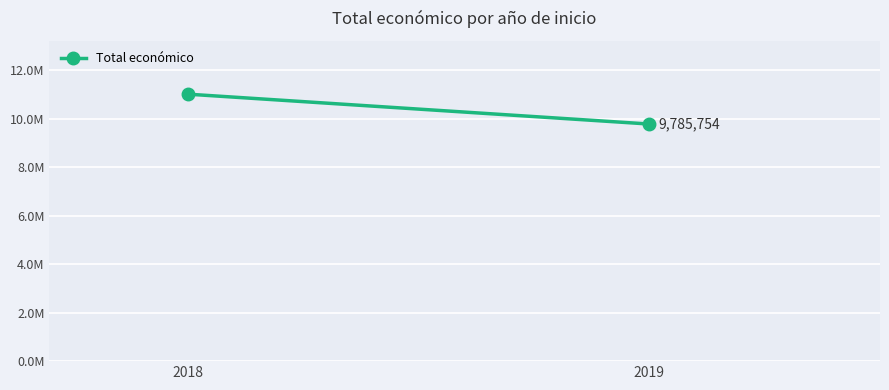

List the labels in order of value, smallest first.

2019, 2018